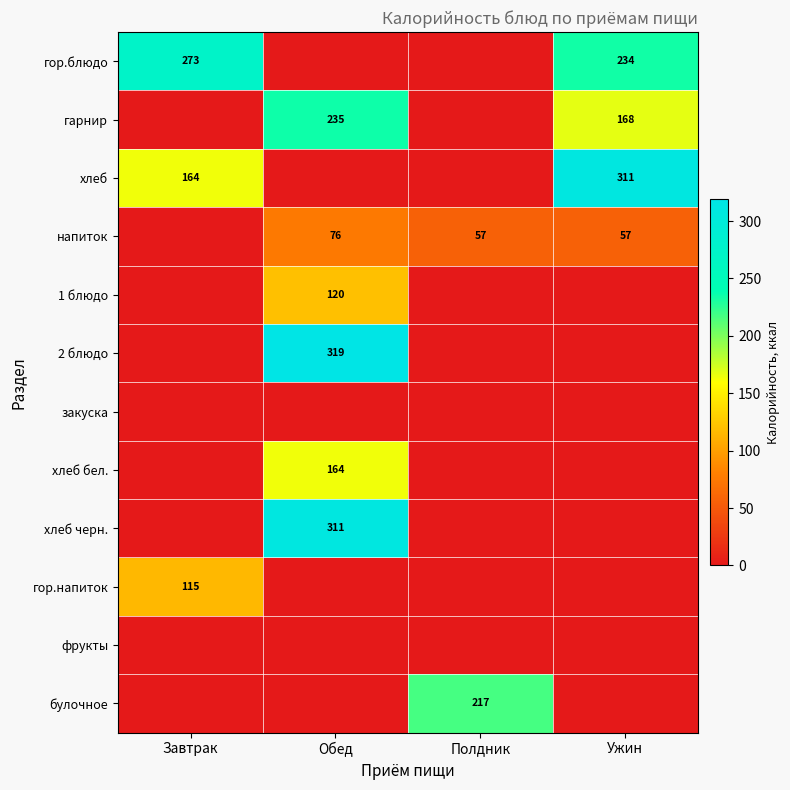

The фрукты series shows 0.0 at Полдник. True or false?

True